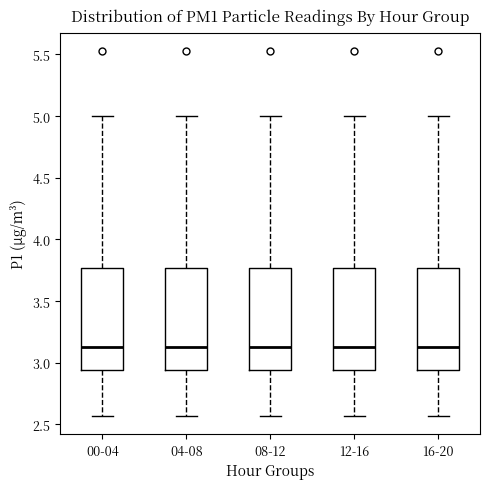

Reading left to right, read every box against the y-axis: the position of its median line, the range the box covers, and the ends of its whiskers. The values are not printed on the chart, so give them approximately, as read against the axis.

00-04: median 3.15, box 2.95 to 3.75, whiskers 2.55 to 5.00
04-08: median 3.15, box 2.95 to 3.75, whiskers 2.55 to 5.00
08-12: median 3.15, box 2.95 to 3.75, whiskers 2.55 to 5.00
12-16: median 3.15, box 2.95 to 3.75, whiskers 2.55 to 5.00
16-20: median 3.15, box 2.95 to 3.75, whiskers 2.55 to 5.00